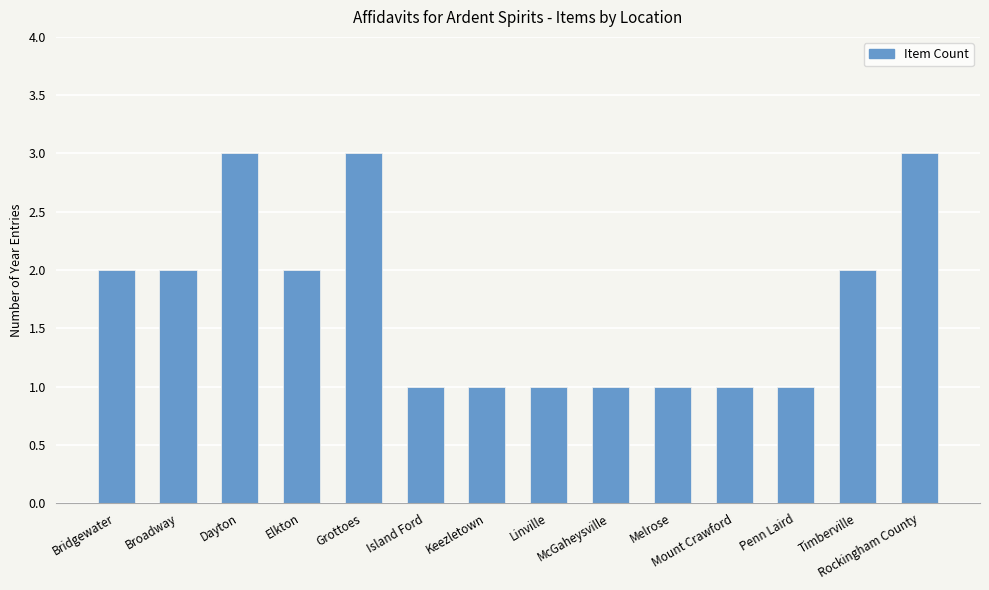

The value at Melrose is 2. True or false?

False